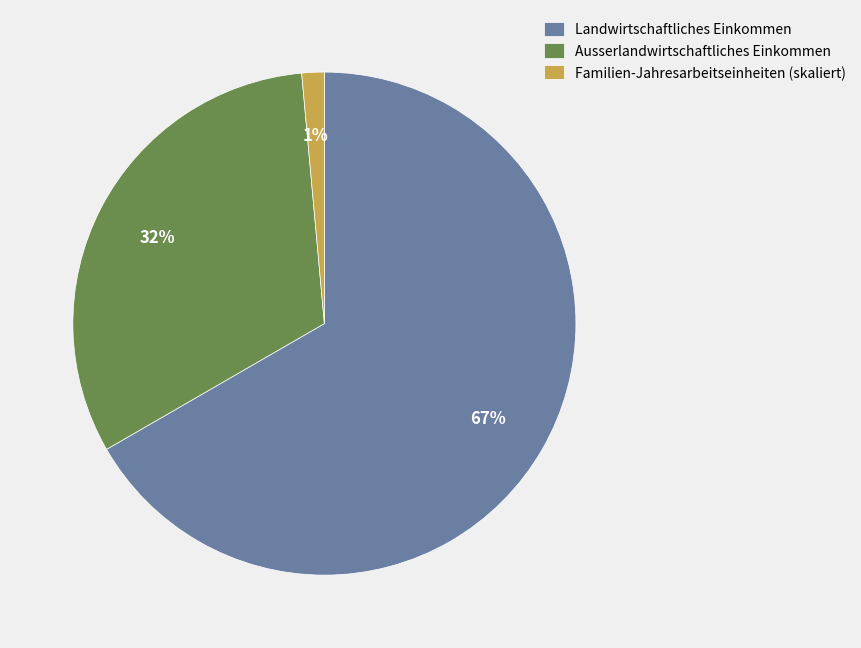

How many segments does this pie chart have?

3